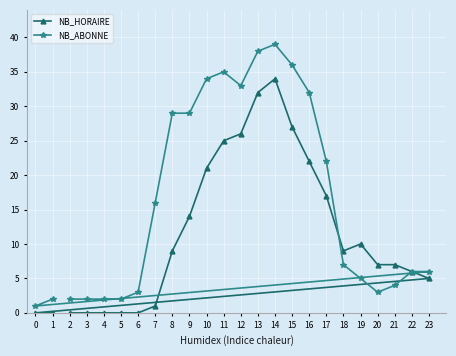

True or false: NB_ABONNE and NB_HORAIRE intersect in this chart.

True